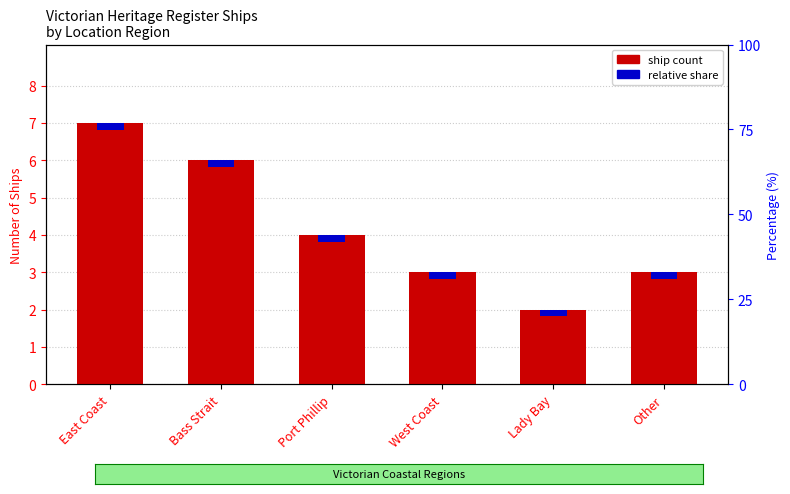

What is the spread (max minus min) of values at Port Phillip?

3.8